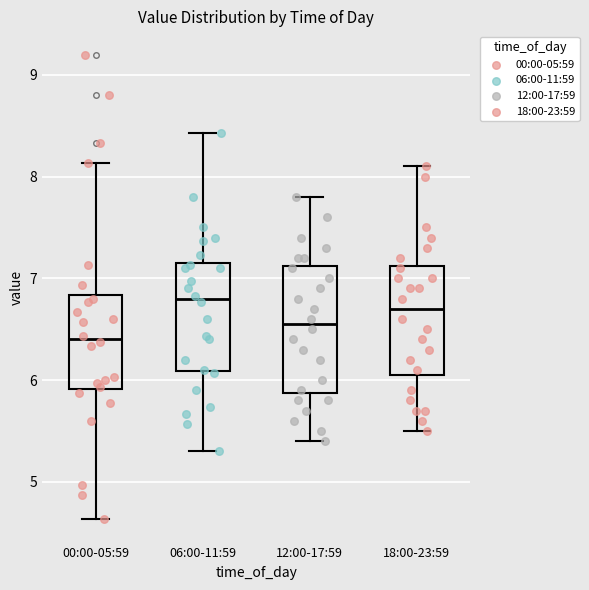

Reading left to right, read every box against the y-axis: the position of its median line, the range the box covers, and the ends of its whiskers. The values are not printed on the chart, so give them approximately, as read against the axis.

00:00-05:59: median 6.4, box 5.9 to 6.8, whiskers 4.6 to 8.1
06:00-11:59: median 6.8, box 6.1 to 7.2, whiskers 5.3 to 8.4
12:00-17:59: median 6.6, box 5.9 to 7.1, whiskers 5.4 to 7.8
18:00-23:59: median 6.7, box 6.1 to 7.1, whiskers 5.5 to 8.1